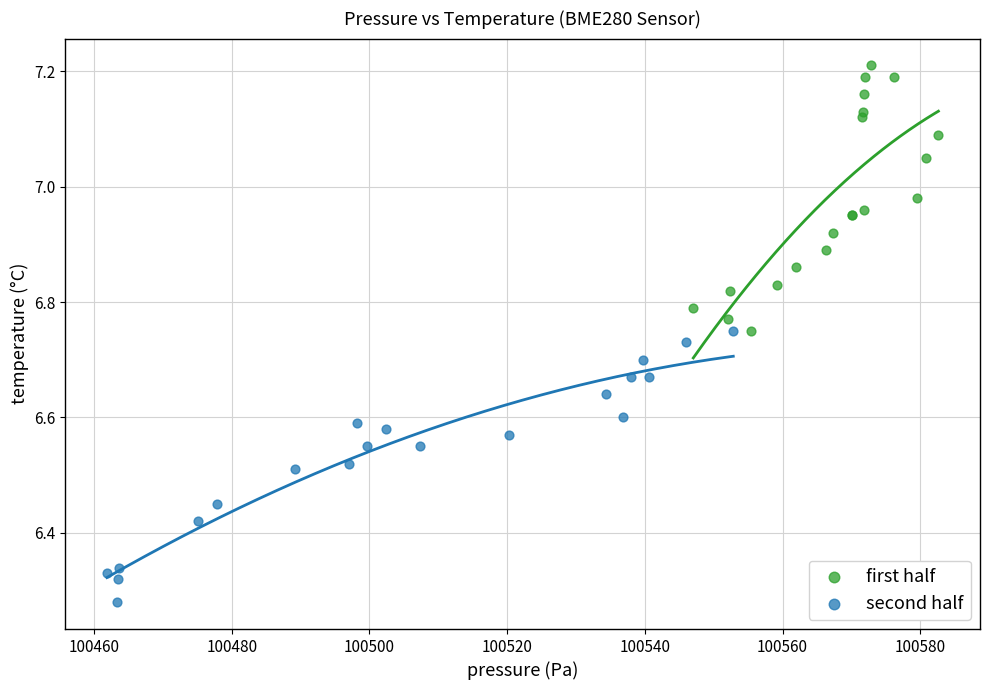

Which series contains the lowest Y value?

second half